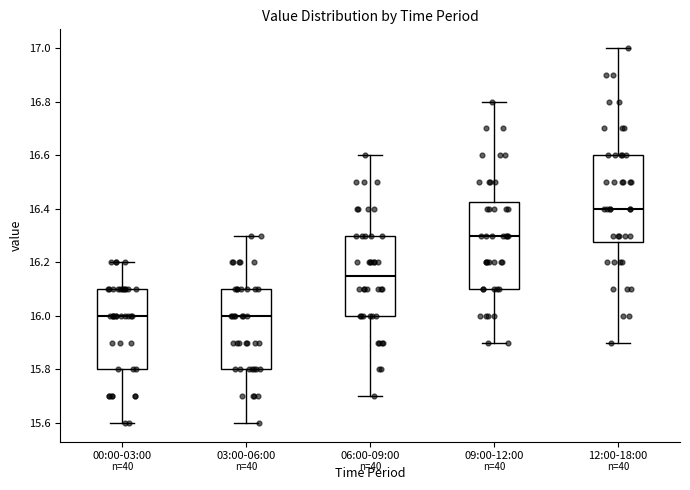

Where does the lower whisker of the box for 06:00-09:00 end on the y-axis? The values are not printed on the chart, so give them approximately, as read against the axis.

15.70